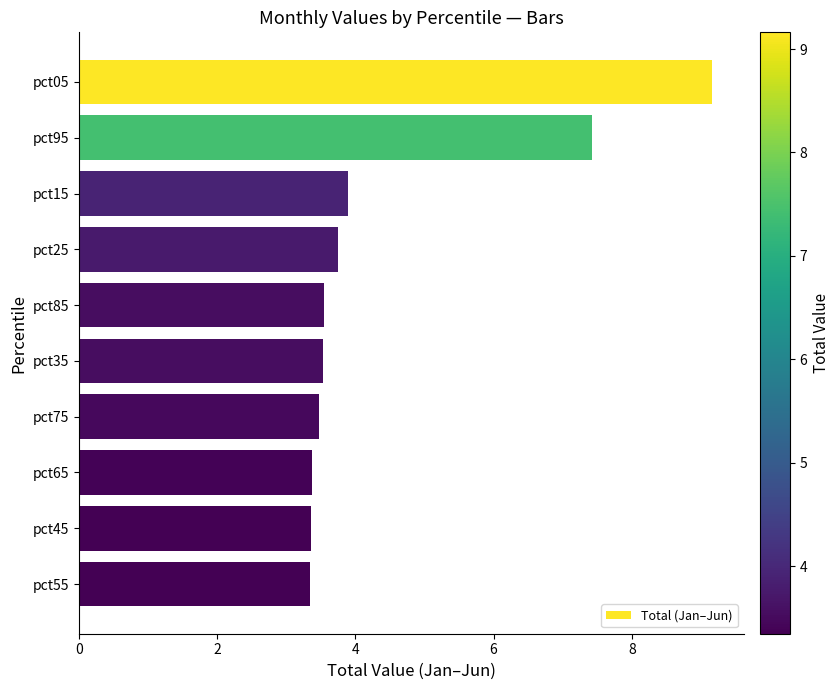

What is the change in value from pct15 to pct75?

-0.4